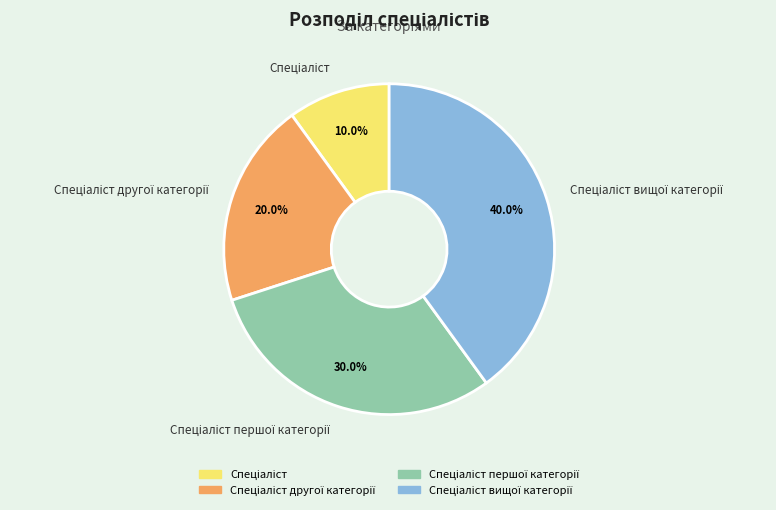

To the nearest percent, what is the average slice percentage?

25%